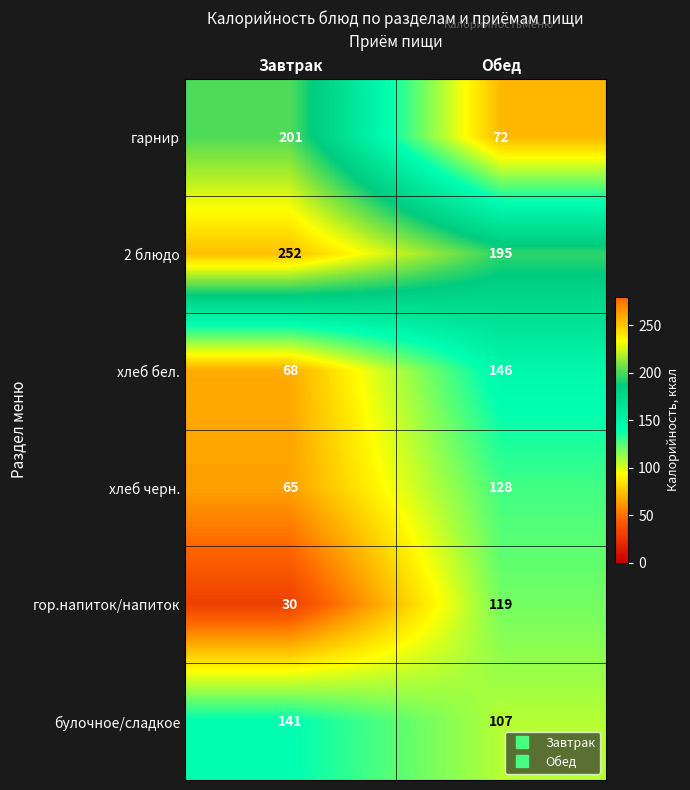

What is the total value across all series at Завтрак?

757